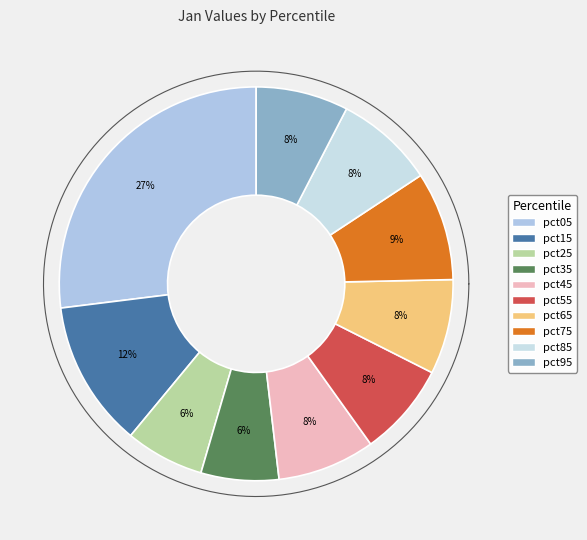

How many segments does this pie chart have?

10